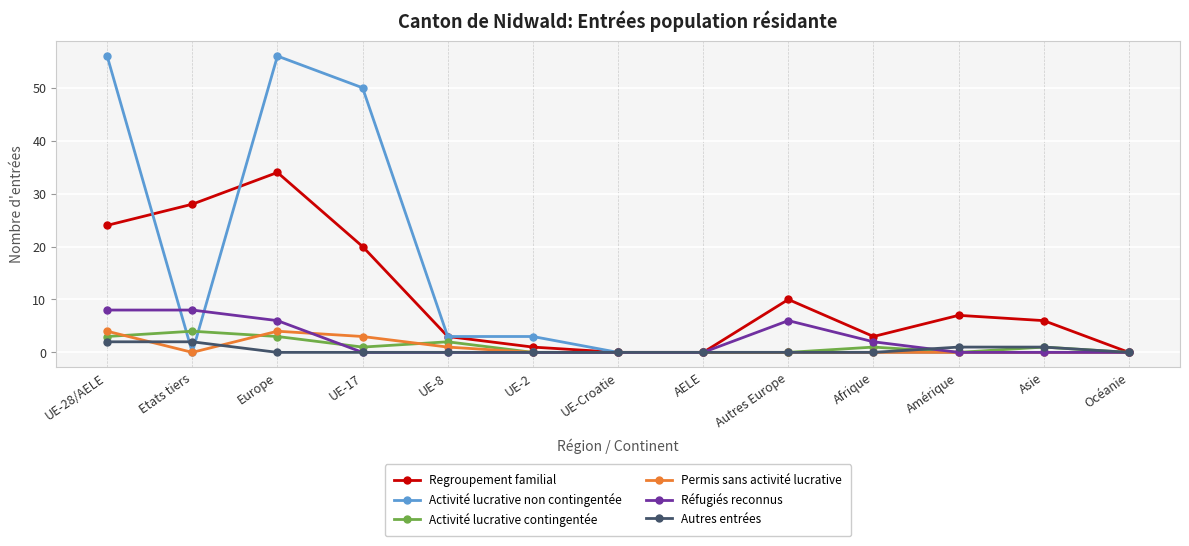

Is it true that Activité lucrative non contingentée equals -20 at AELE?

False